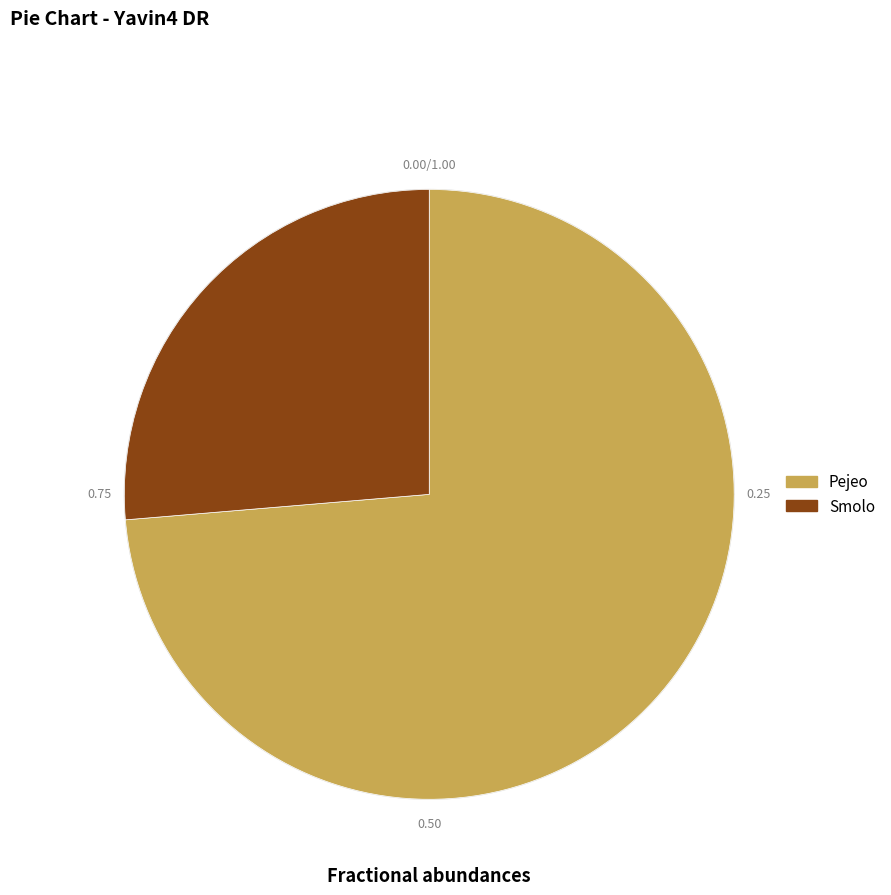

To the nearest percent, what percentage of the pie is Smolo?

26%